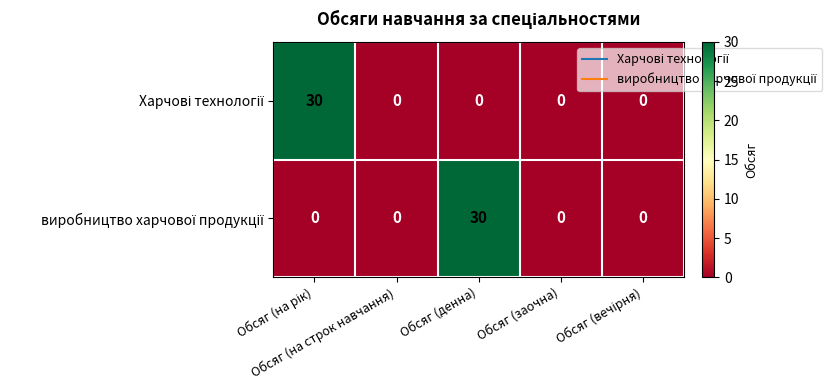

How many data points does each series have?

5